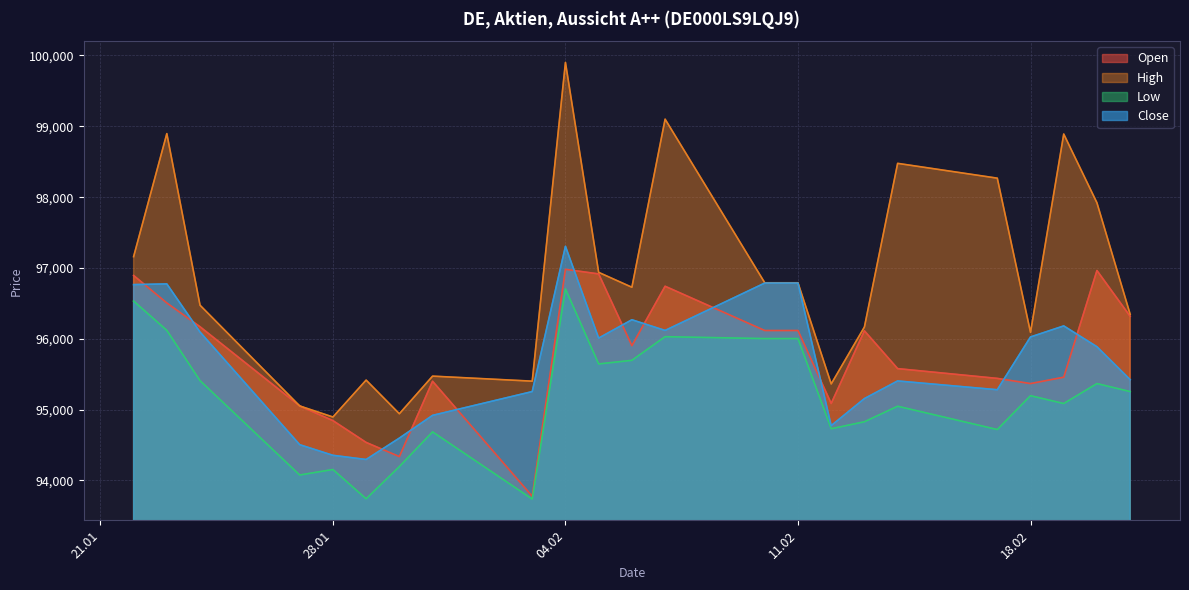

What is the spread (max minus min) of values at 23.01.2025?

2778